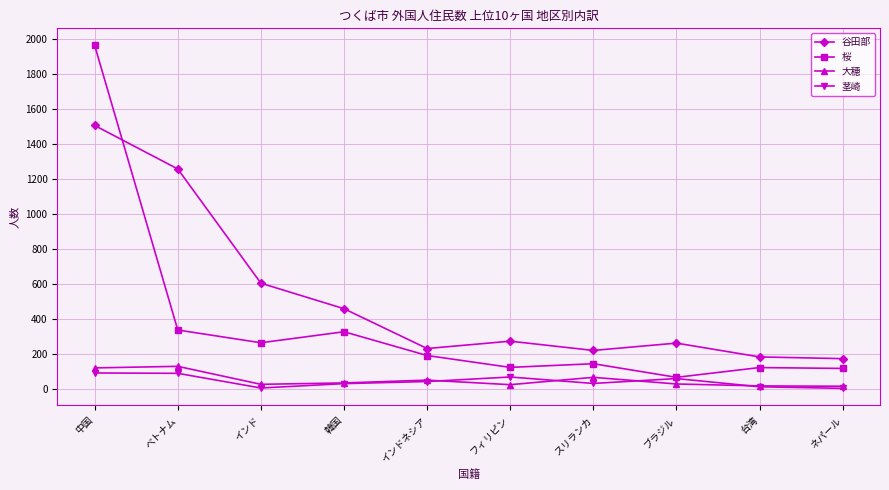

True or false: 茎崎 has more than 1 interior local peaks.

True